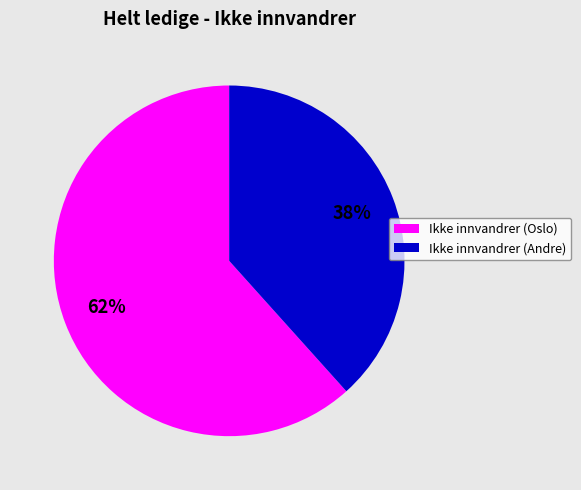

To the nearest percent, what is the average slice percentage?

50%